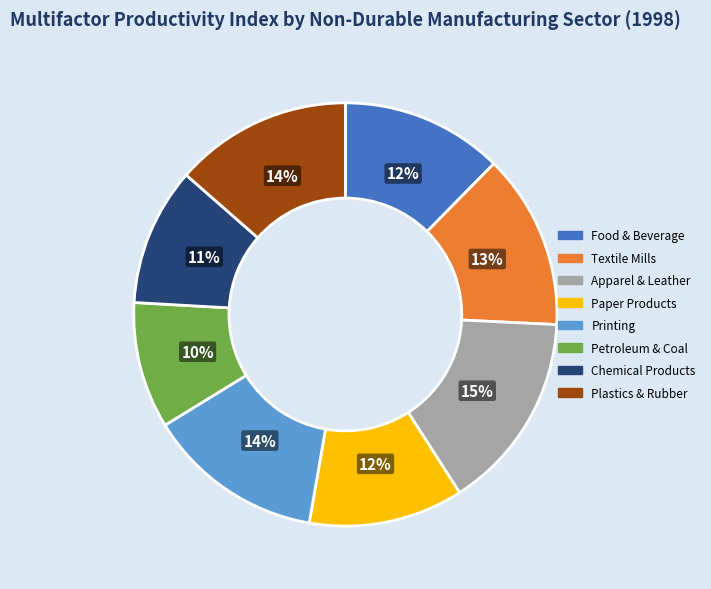

To the nearest percent, what is the average slice percentage?

12%